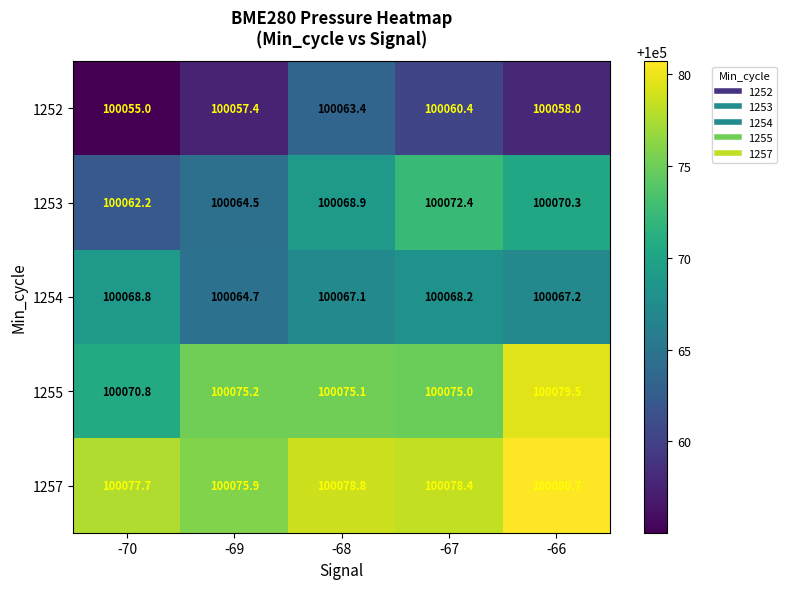

Reading left to right, list all the values displayed in this chart.

1252: 100055.0	100057.4	100063.4	100060.4	100058.0
1253: 100062.2	100064.5	100068.9	100072.4	100070.3
1254: 100068.8	100064.7	100067.1	100068.2	100067.2
1255: 100070.8	100075.2	100075.1	100075.0	100079.5
1257: 100077.7	100075.9	100078.8	100078.4	100080.7